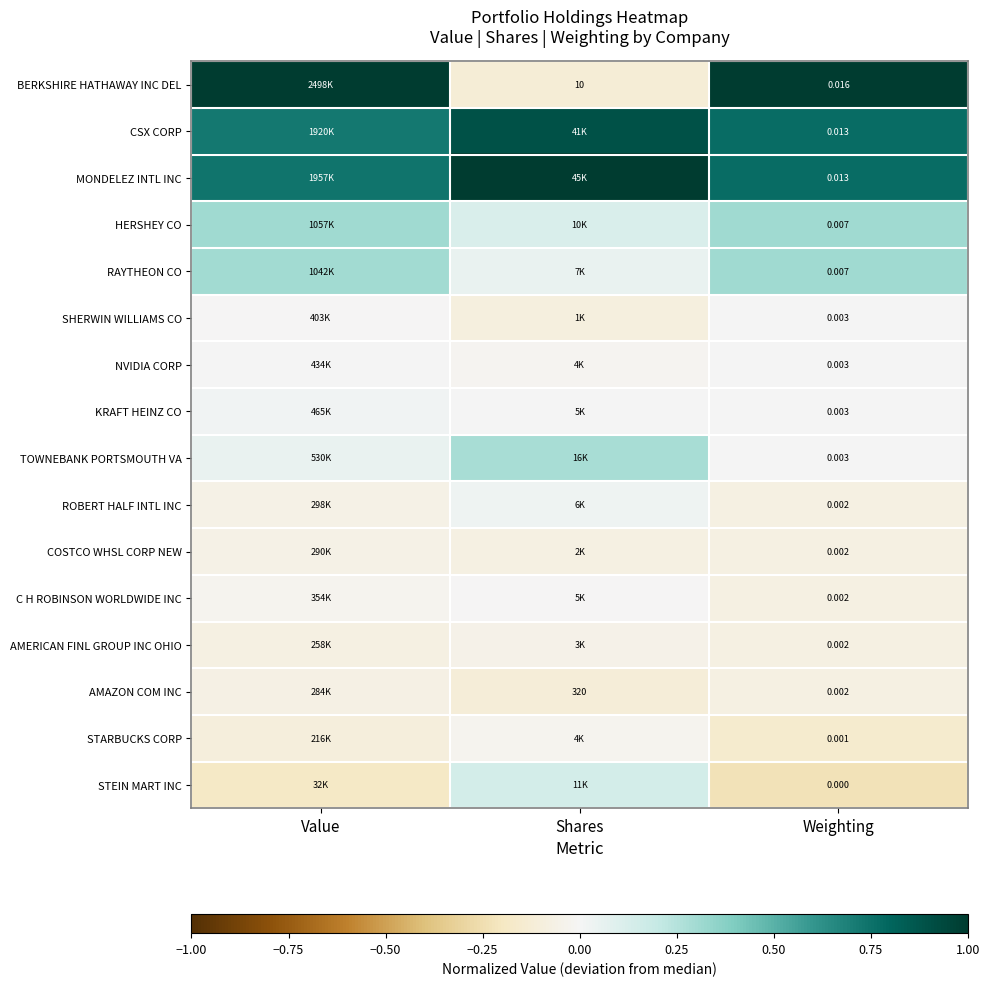

Rank the series by their maximum value, from lowest to highest.

AMAZON COM INC, COSTCO WHSL CORP NEW, AMERICAN FINL GROUP INC OHIO, STARBUCKS CORP, C H ROBINSON WORLDWIDE INC, SHERWIN WILLIAMS CO, NVIDIA CORP, KRAFT HEINZ CO, ROBERT HALF INTL INC, STEIN MART INC, TOWNEBANK PORTSMOUTH VA, HERSHEY CO, RAYTHEON CO, CSX CORP, BERKSHIRE HATHAWAY INC DEL, MONDELEZ INTL INC